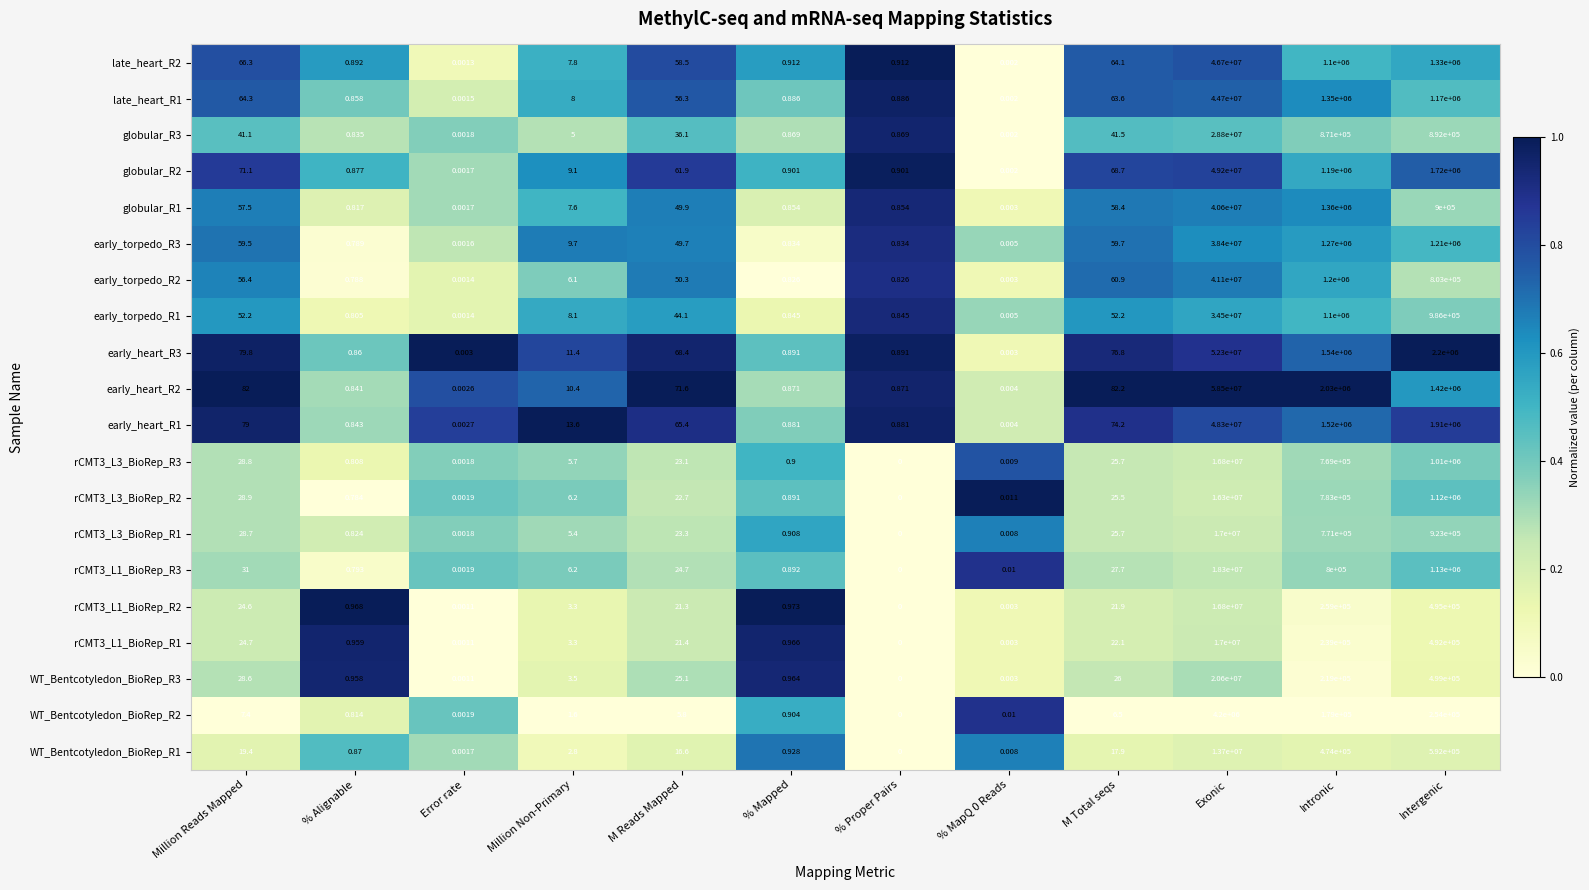

At which label is early_heart_R1 closest to 24150000?

Intergenic